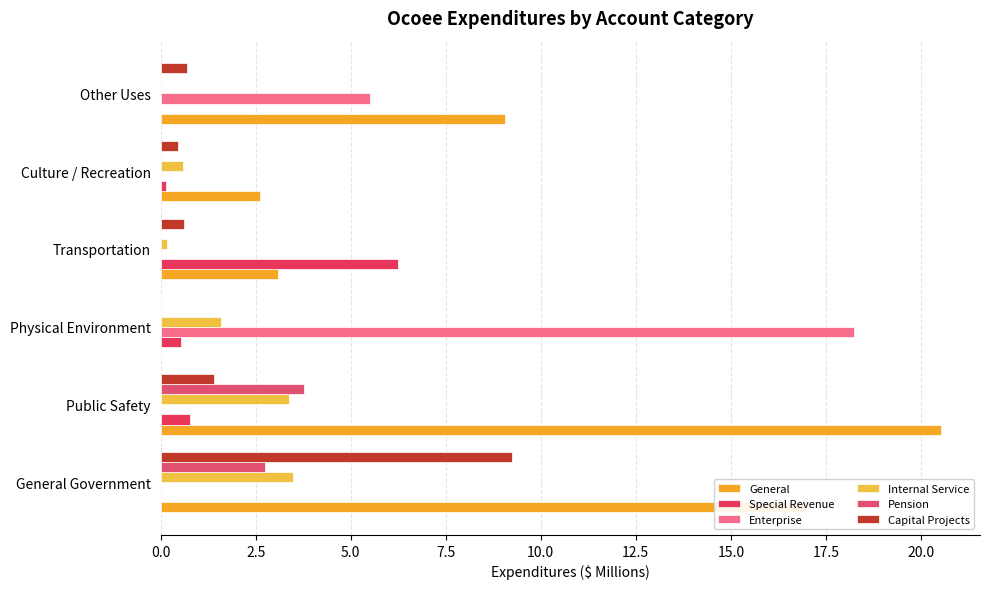

How many values in the General series exceed 9?

3